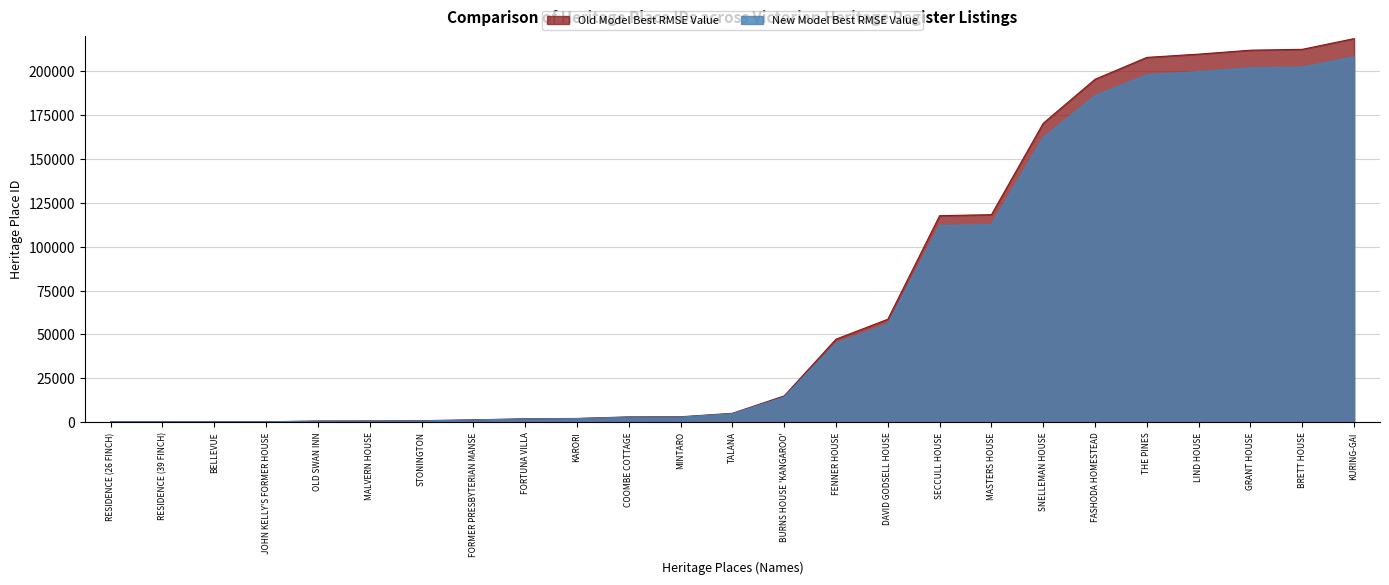

List the labels in order of value, largest first.

KURING-GAI, BRETT HOUSE, GRANT HOUSE, LIND HOUSE, THE PINES, FASHODA HOMESTEAD, SNELLEMAN HOUSE, MASTERS HOUSE, SECCULL HOUSE, DAVID GODSELL HOUSE, FENNER HOUSE, BURNS HOUSE 'KANGAROO', TALANA, MINTARO, COOMBE COTTAGE, KARORI, FORTUNA VILLA, FORMER PRESBYTERIAN MANSE, STONINGTON, MALVERN HOUSE, OLD SWAN INN, JOHN KELLY'S FORMER HOUSE, BELLEVUE, RESIDENCE (39 FINCH), RESIDENCE (26 FINCH)